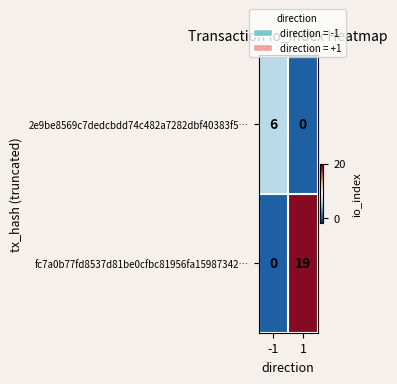

True or false: fc7a0b77fd8537d81be0cfbc81956fa15987342… has a value of 0 at -1.

True